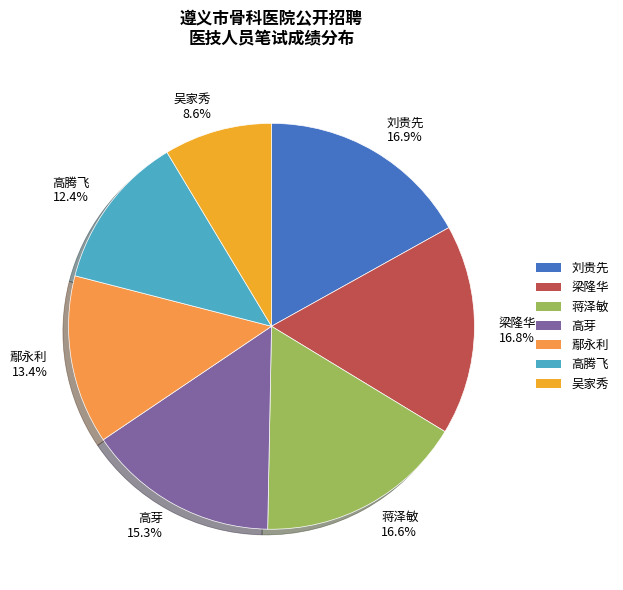

Does 梁隆华 account for over 50% of the chart?

No